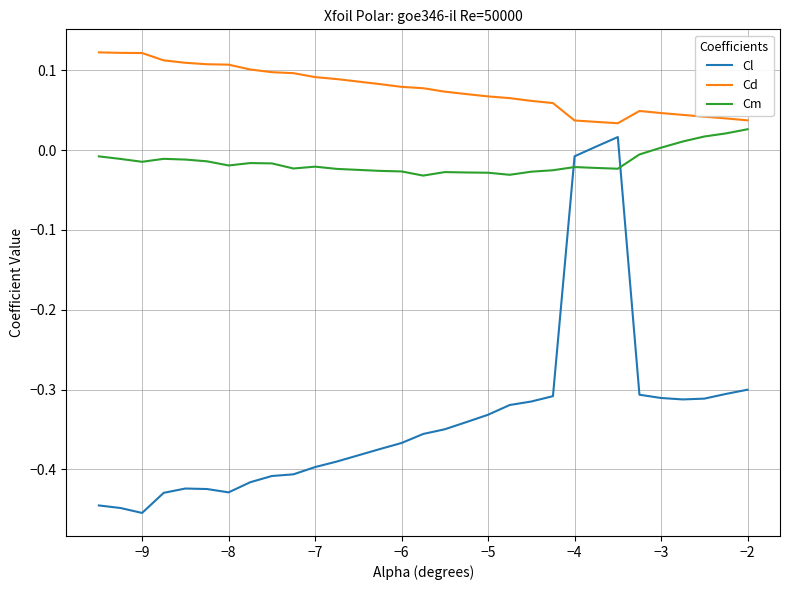

Which series has the largest range (max minus min)?

Cl